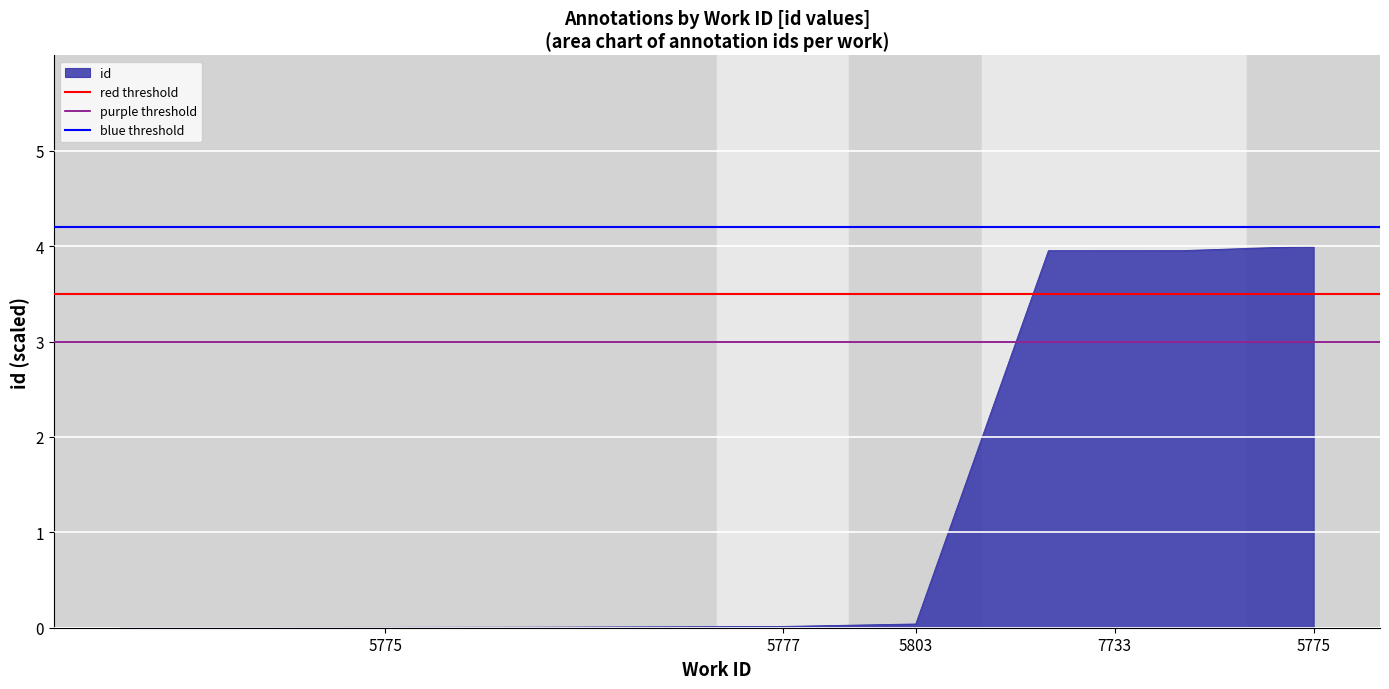

What is the sum of all blue threshold values?

8.4